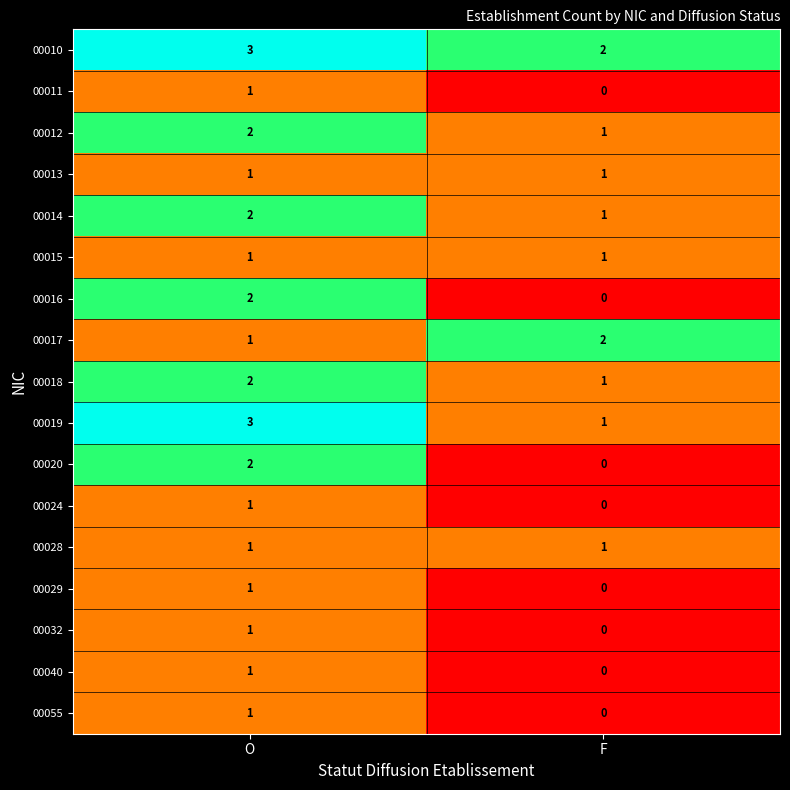

List the labels in order of 00017 value, smallest first.

O, F